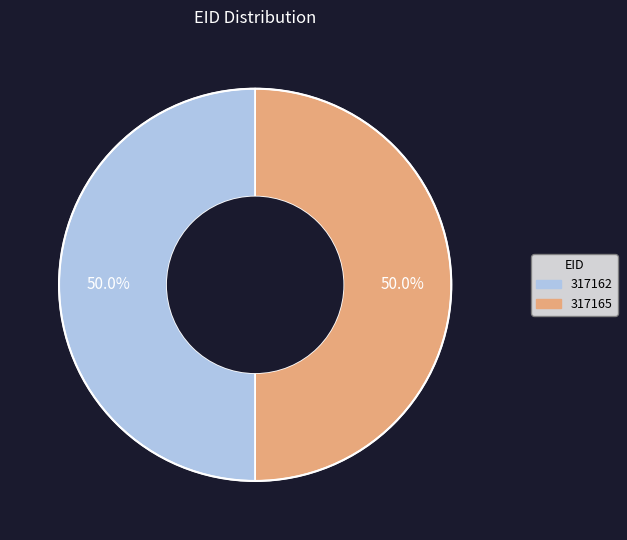

Count the number of slices in the pie.

2